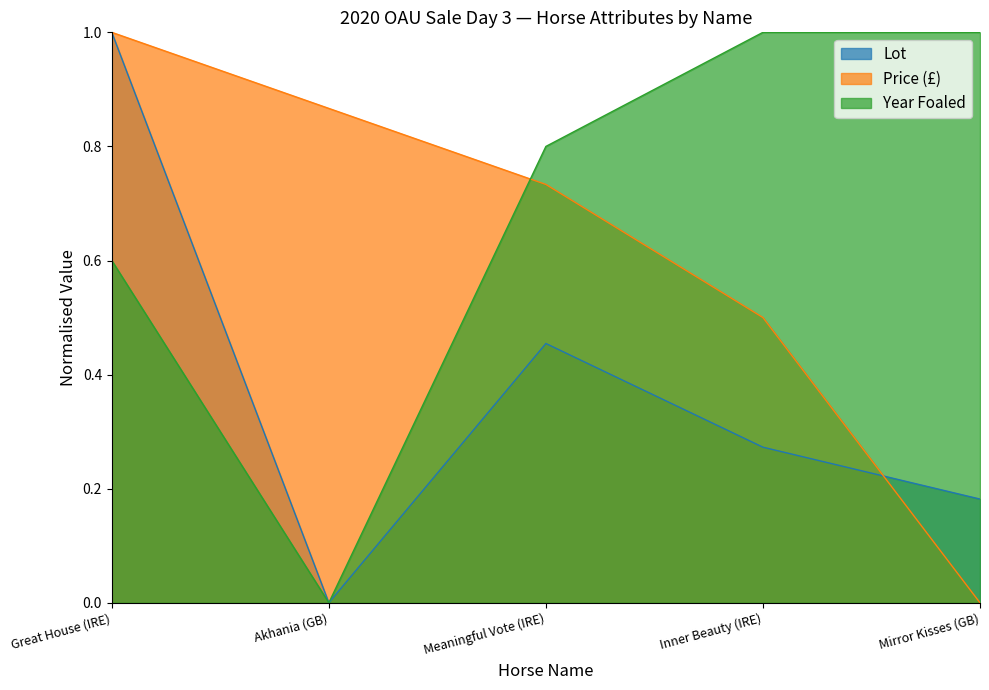

At which category does Lot reach its first local valley?

Akhania (GB)